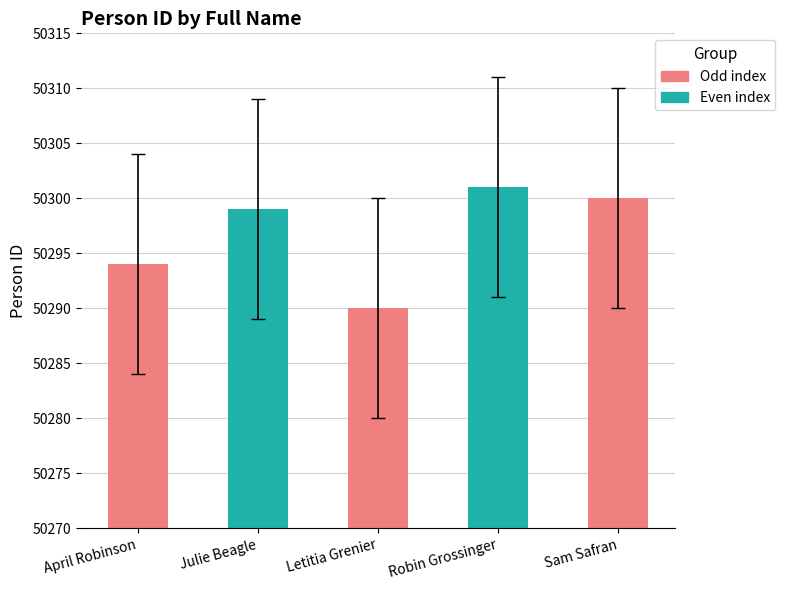

What is the approximate value at April Robinson, to the nearest 10?

50290